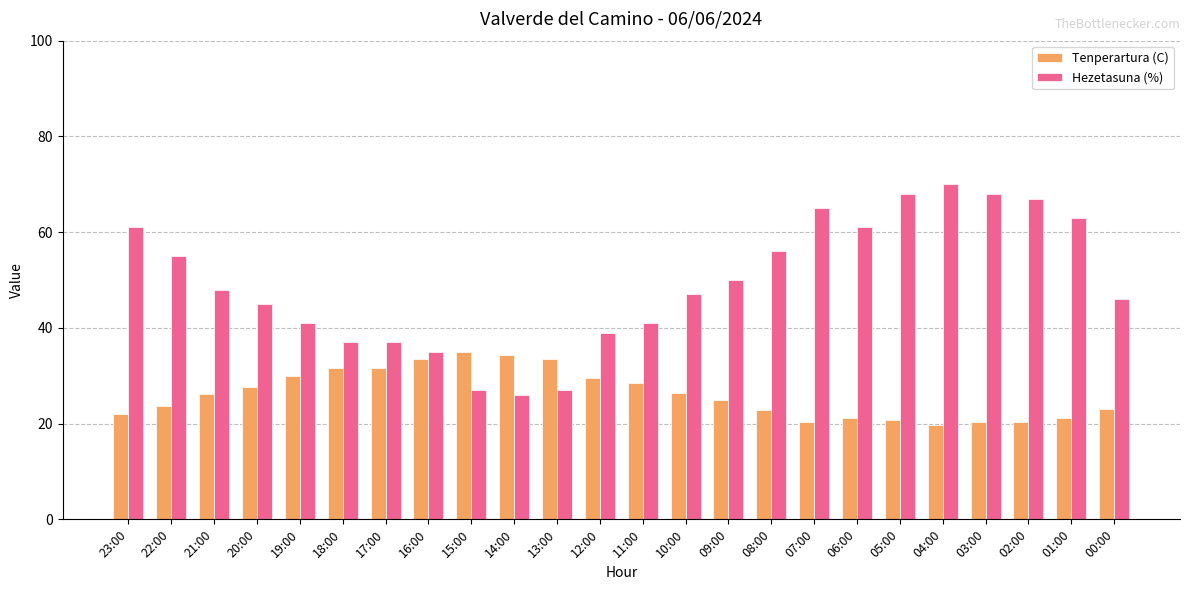

How many series are shown in this chart?

2